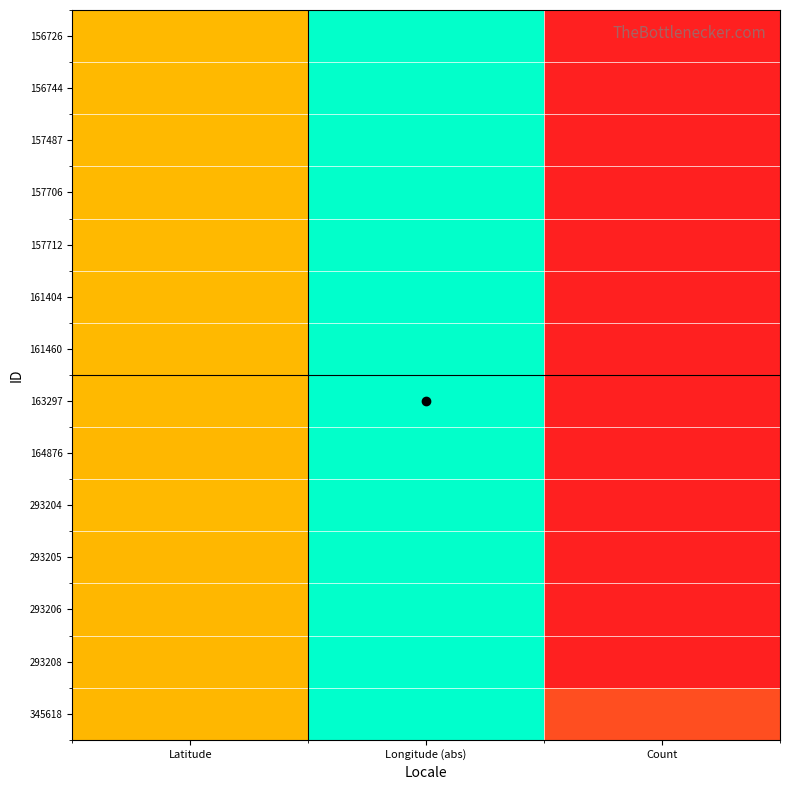

At how many categories does at least one series exceed 72?

1